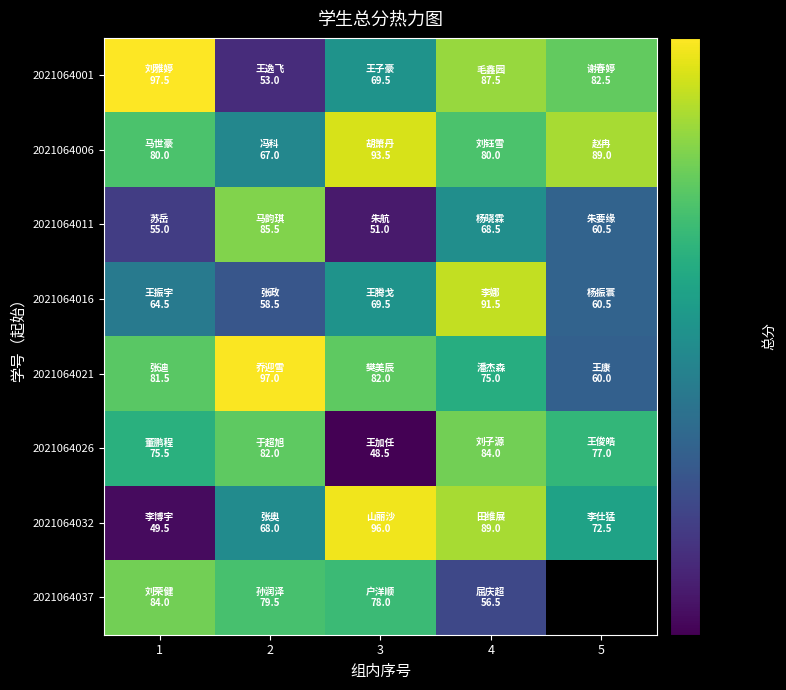

Is the value of 2021064011 at 3 greater than the value of 2021064006 at 4?

No